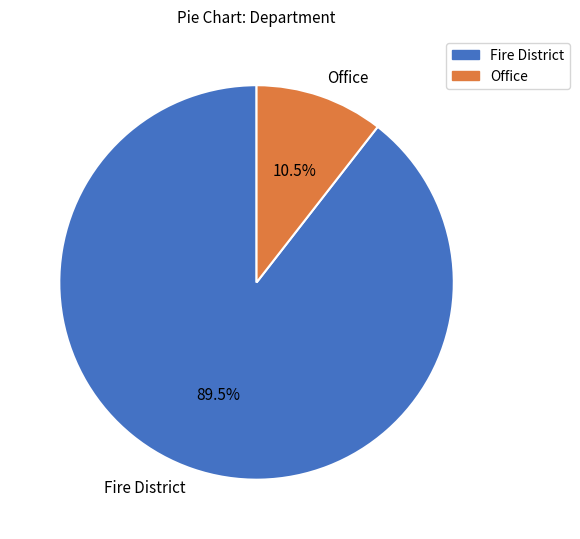

Which category has the smallest portion of the pie?

Office